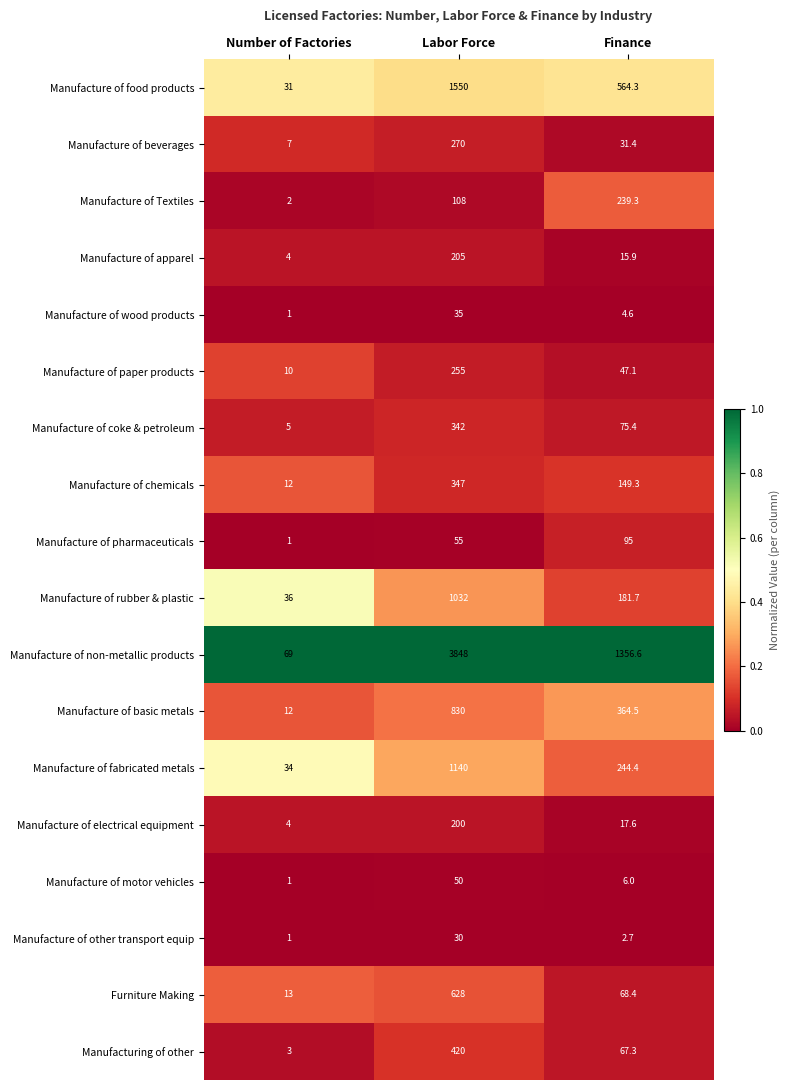

What is the lowest value of the Manufacture of beverages series?

7.0